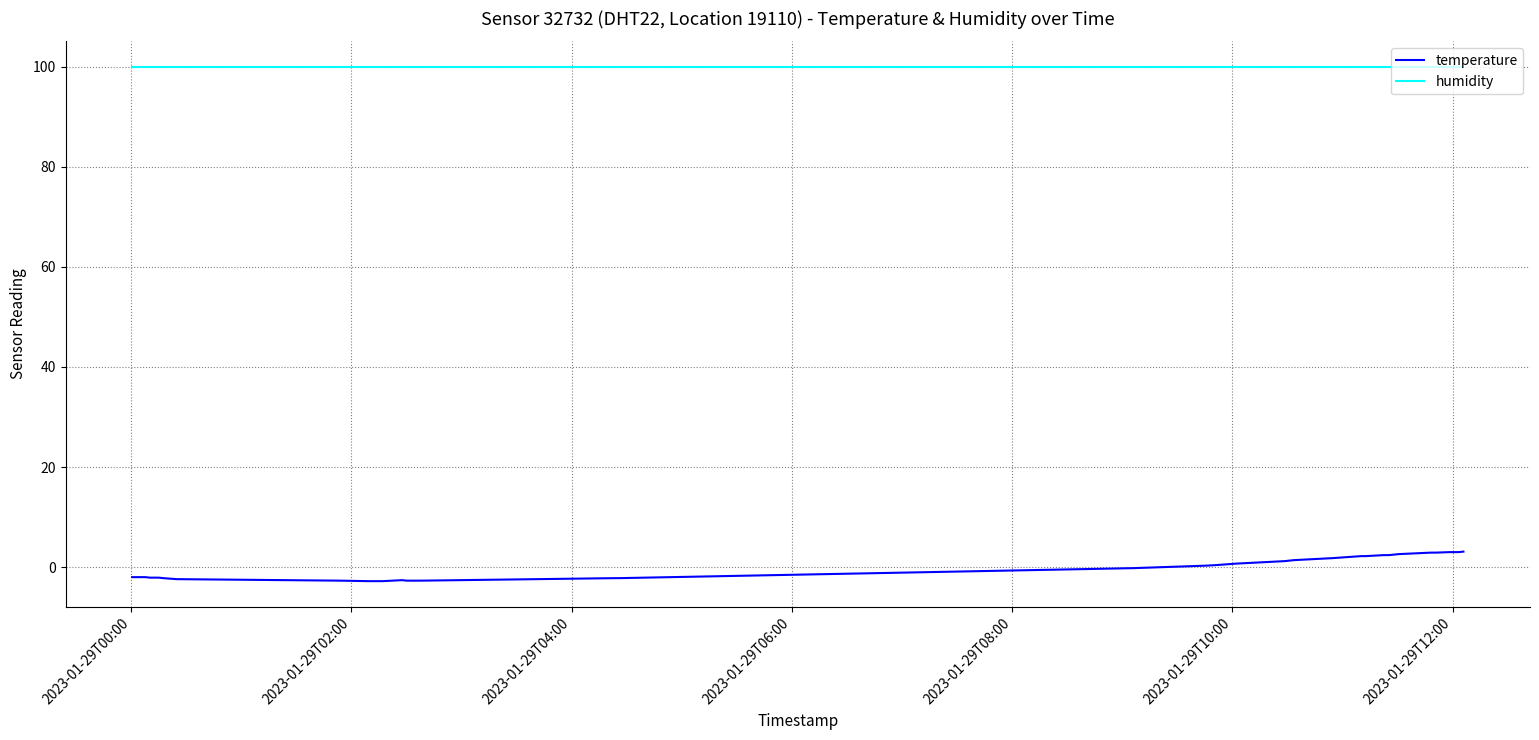

Which series has the largest range (max minus min)?

temperature